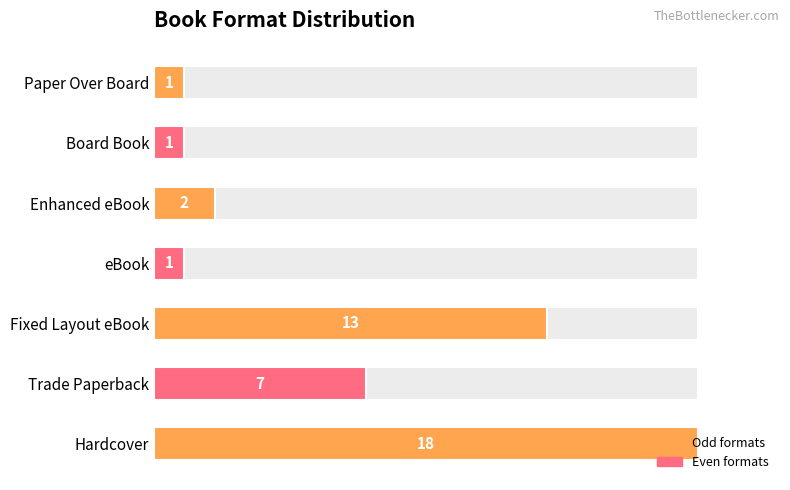

What is the difference between the maximum and second lowest values?

17